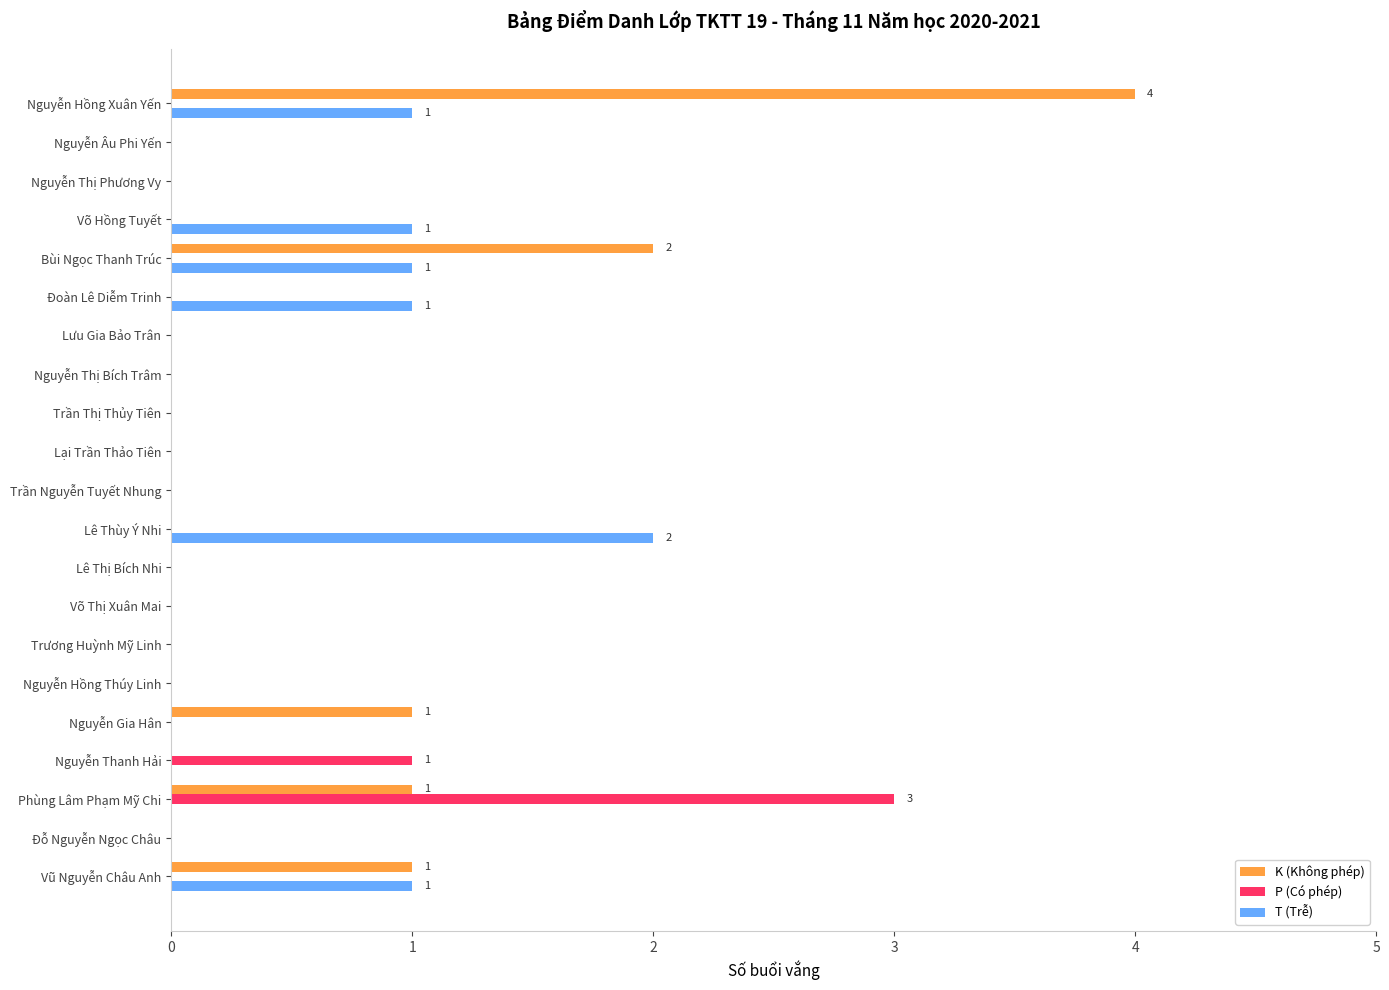

Which category has the highest value in the T (Trễ) series?

Lê Thùy Ý Nhi